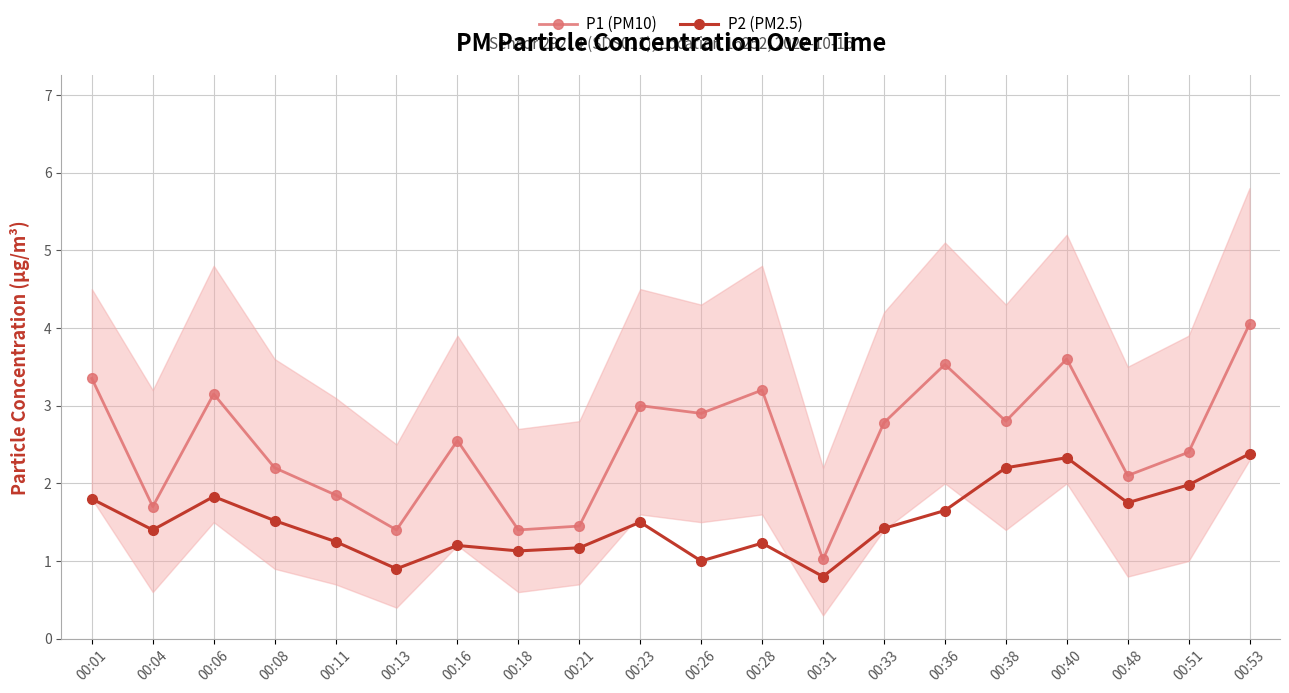

At 00:31, list the series in order from largest to smallest.

P1 (PM10), P2 (PM2.5)